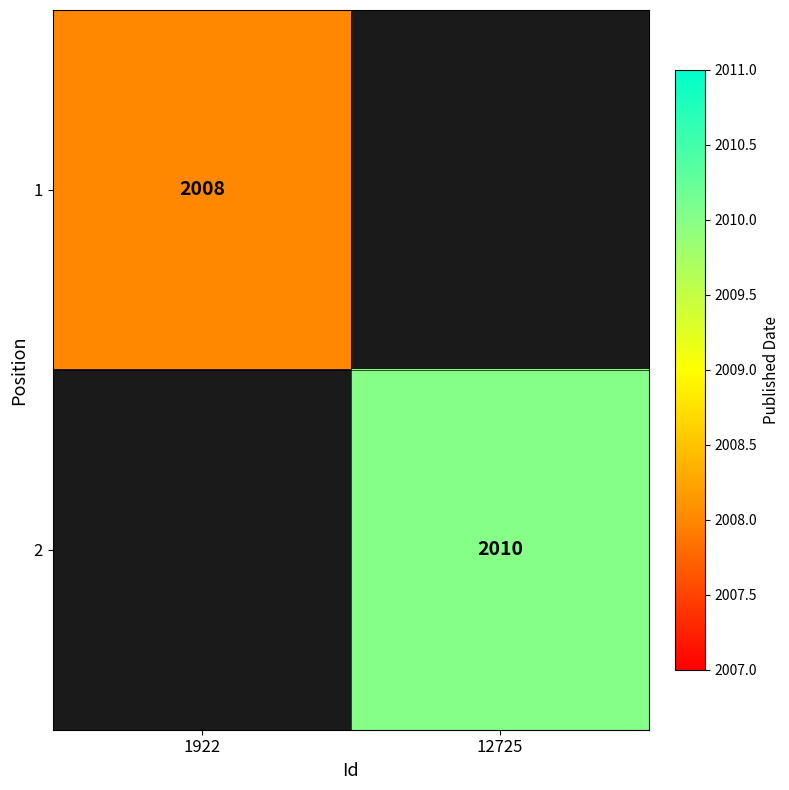

Is it true that 2 equals 2010 at 12725?

True